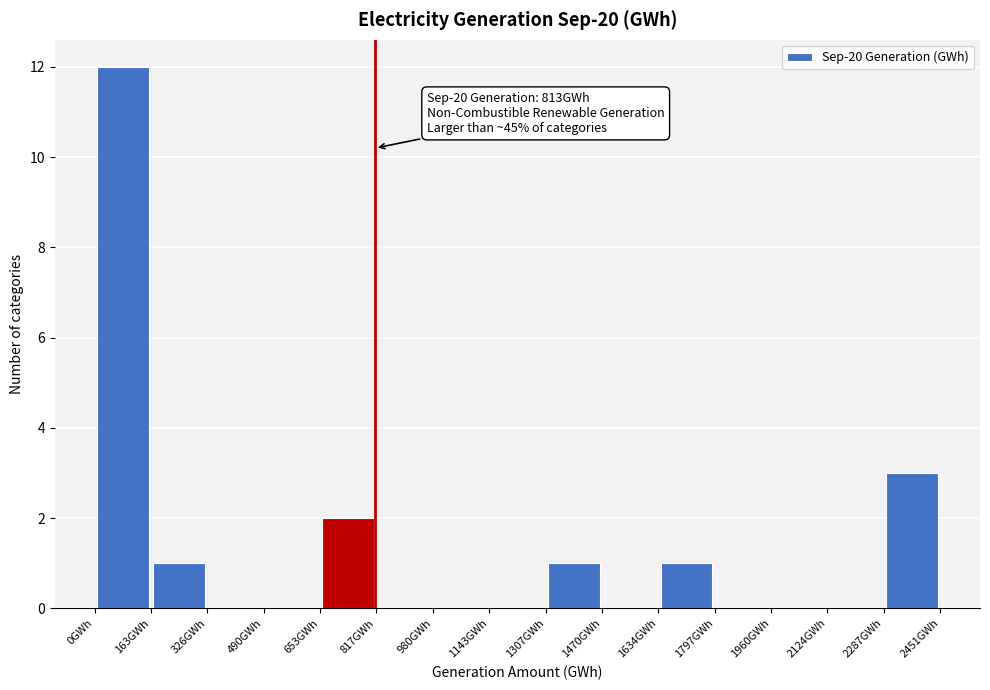

Which range on the x-axis has the tallest bar?

0 to 160